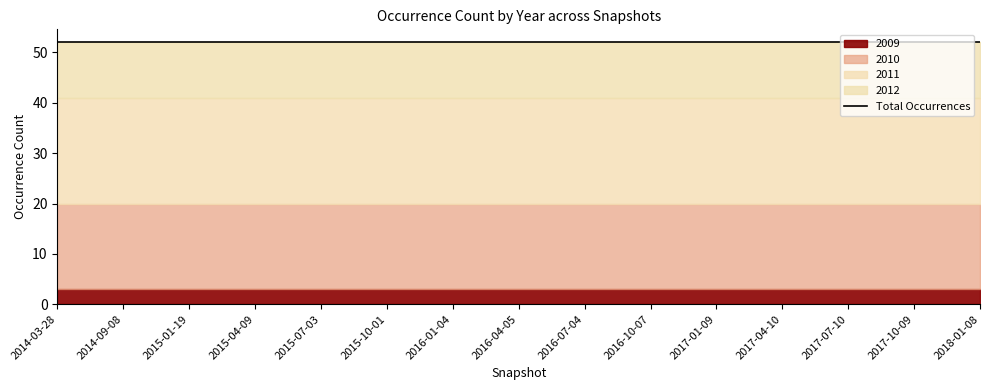

Does the chart have visible grid lines?

No